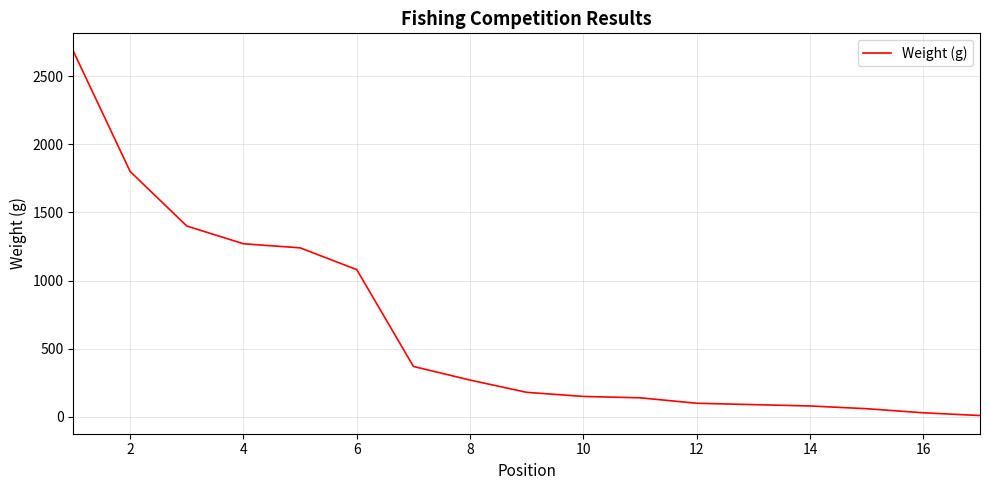

What is the difference between the maximum and minimum values?

2670